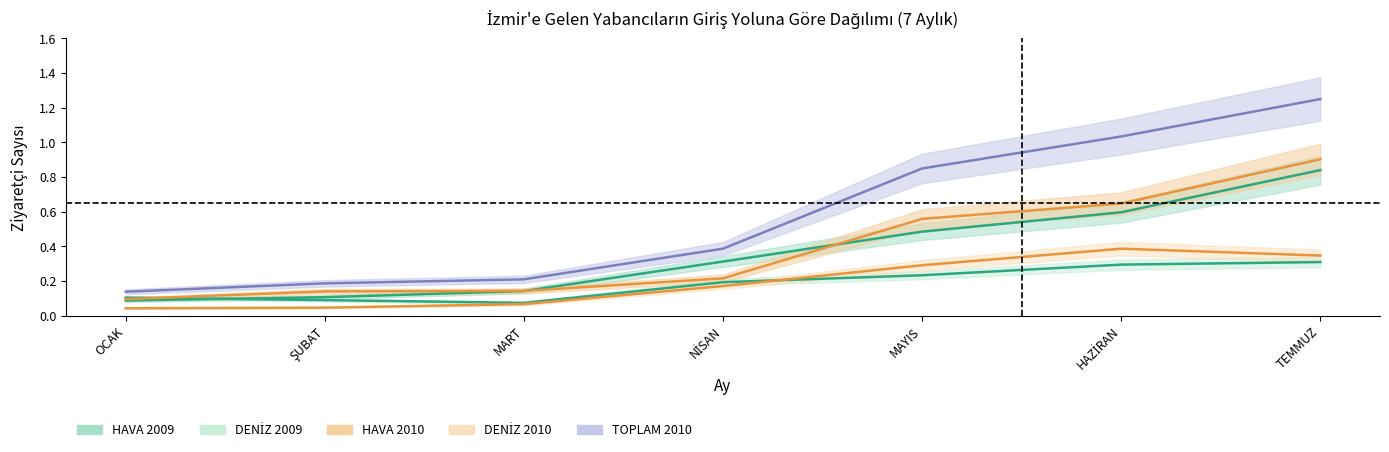

What position from the right is NİSAN?

4